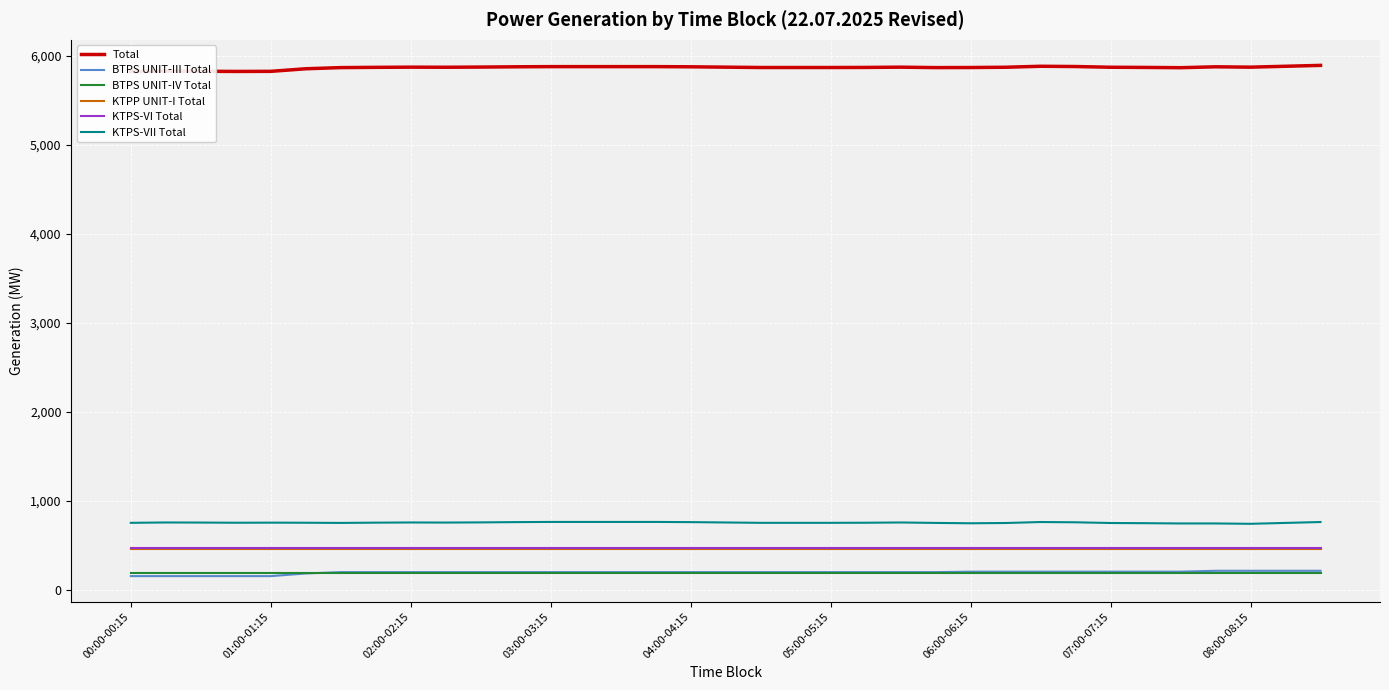

What is the minimum value for KTPS-VI Total?

473.8